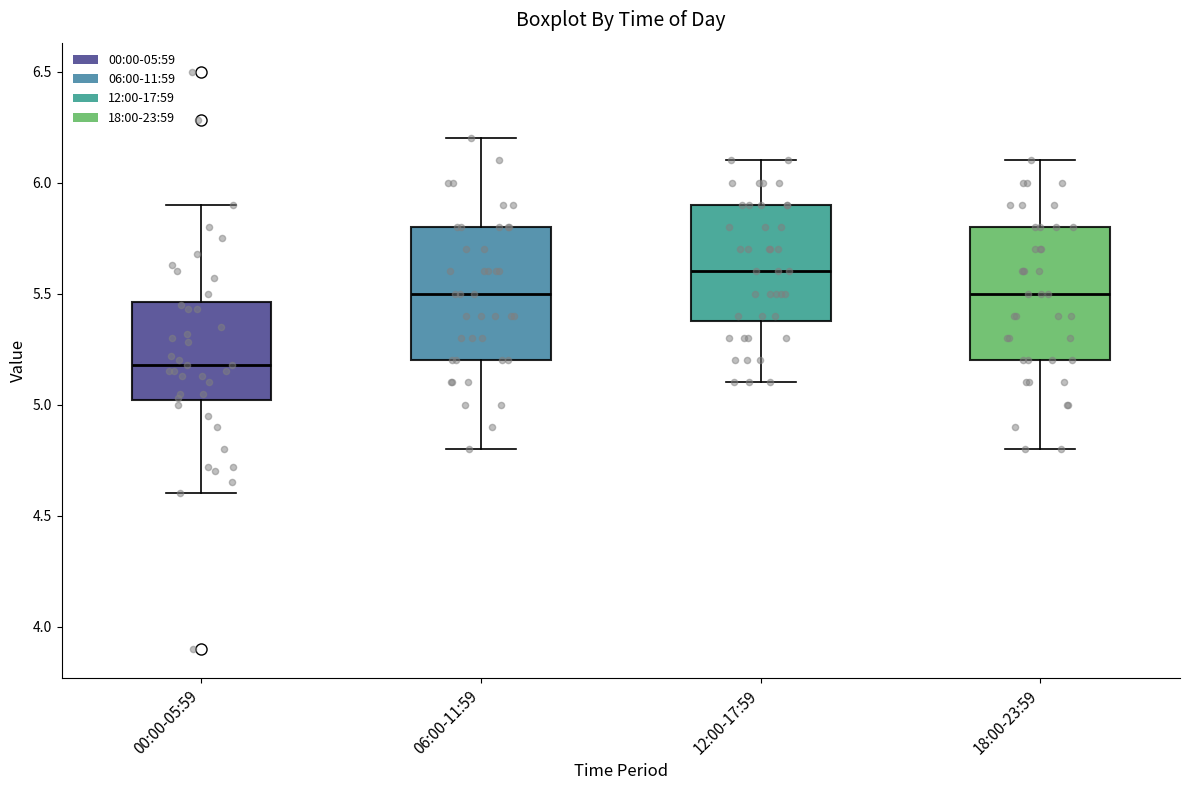

Which box's median line is the lowest?

00:00-05:59